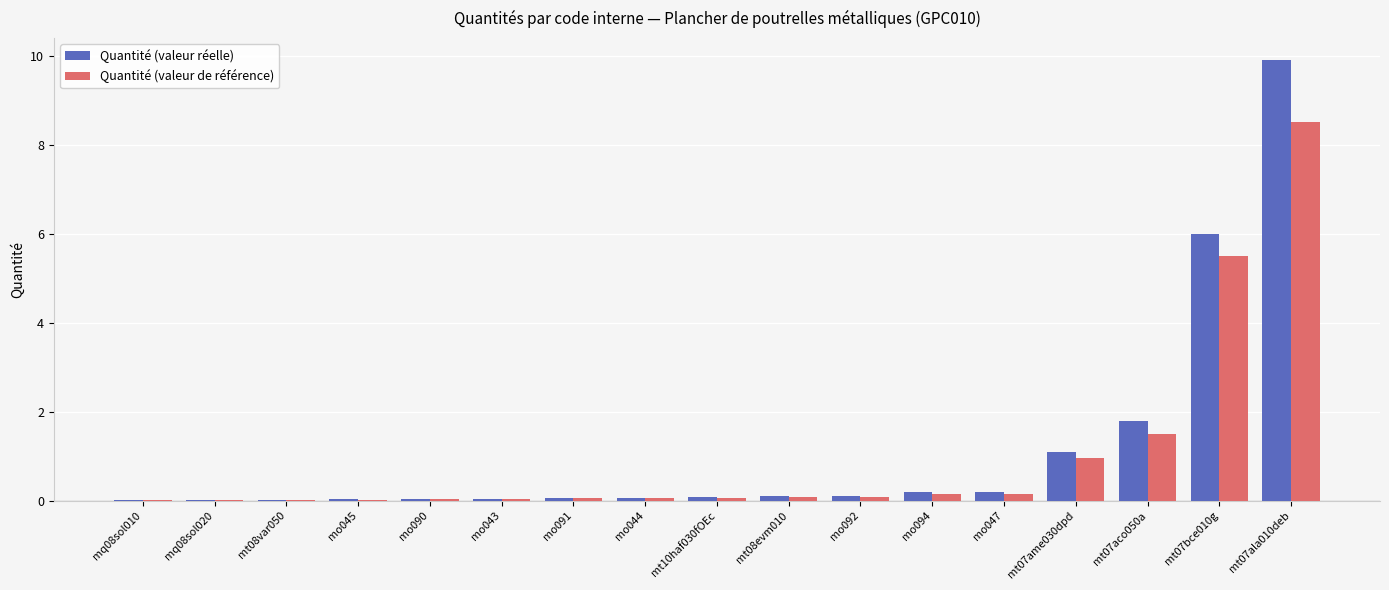

What are all the series names shown in the legend?

Quantité (valeur réelle), Quantité (valeur de référence)